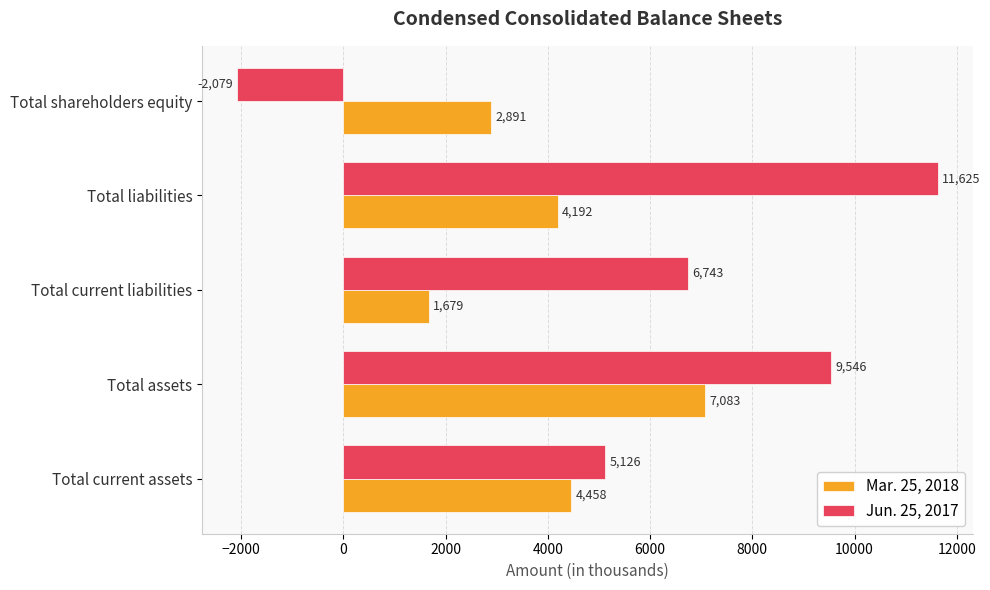

Which series has the largest total across all categories?

Jun. 25, 2017